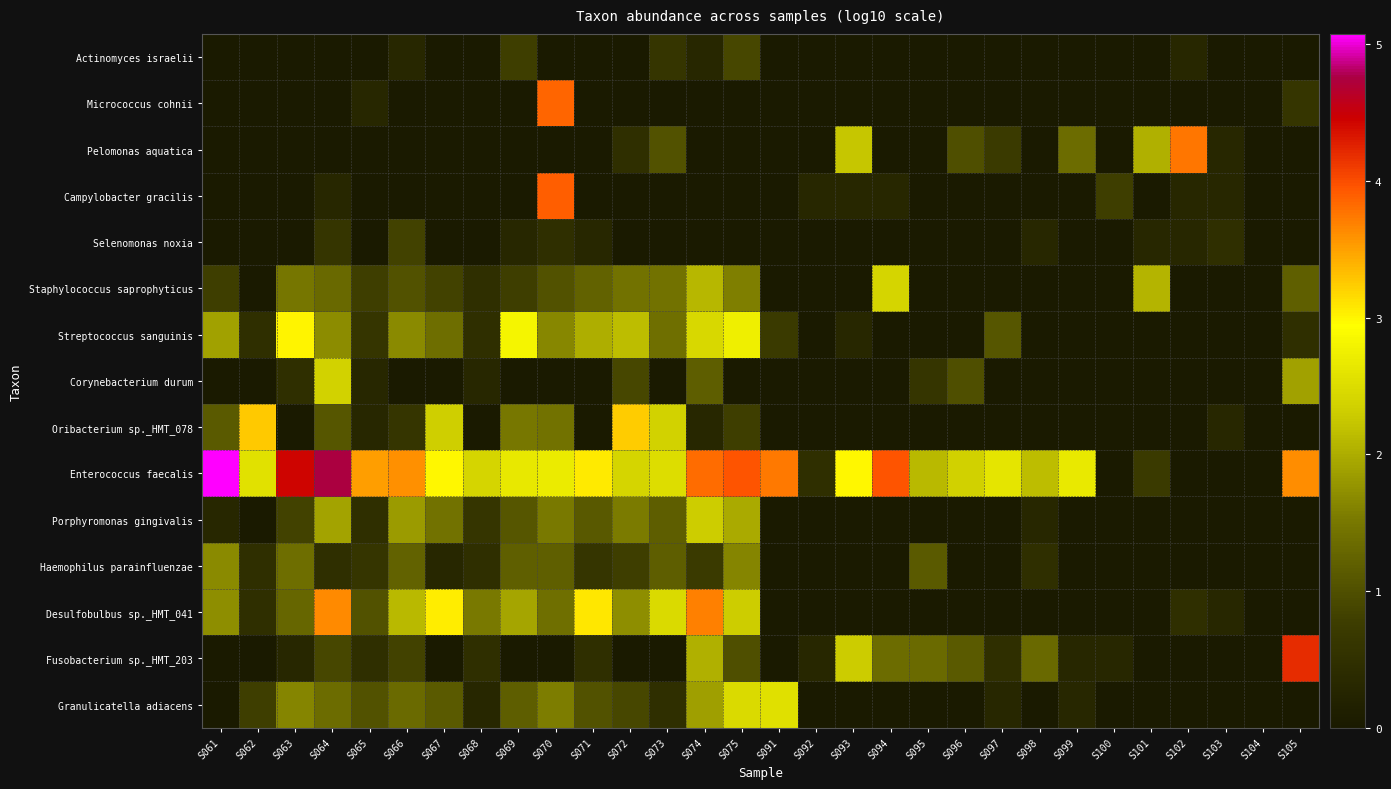

What is the total value across all series at S062?

8.1